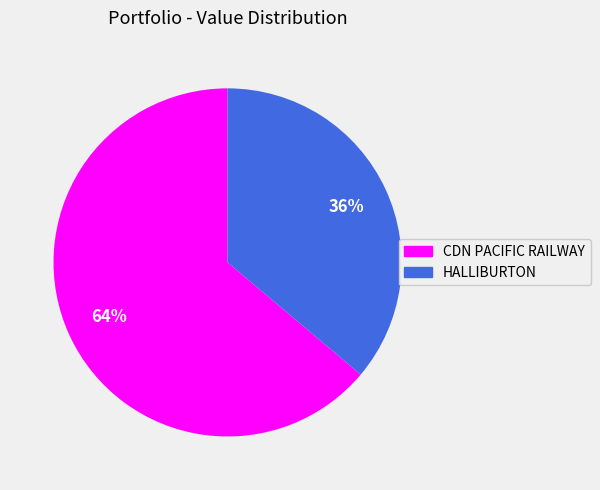

To the nearest percent, what is the difference between the largest and smallest slice percentages?

28%